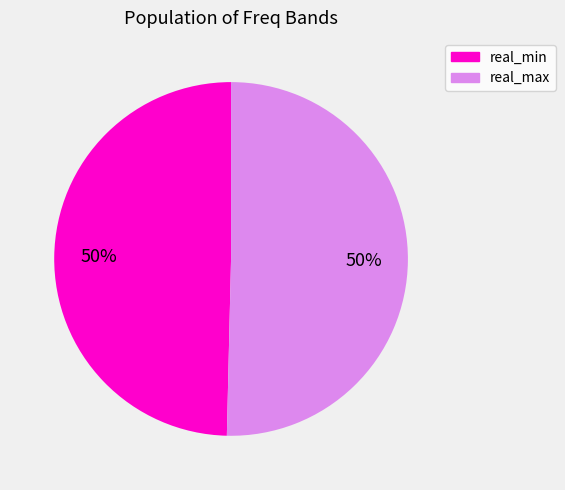

To the nearest percent, what is the average slice percentage?

50%